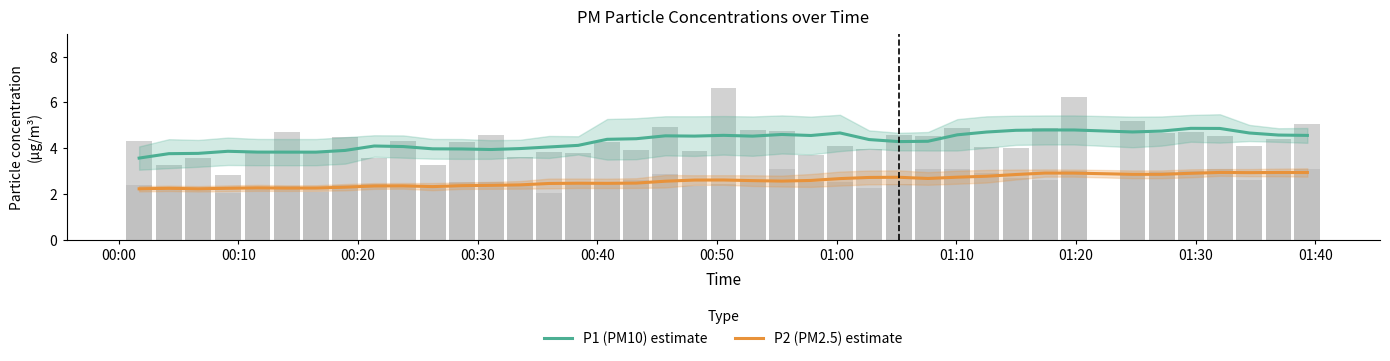

What is the difference between the maximum and minimum values in the P2 (PM2.5) estimate series?

0.7